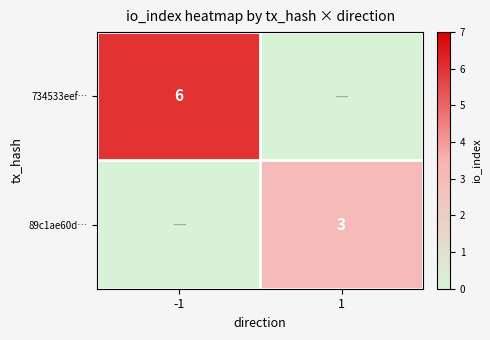

True or false: 734533eef… has a value of 8 at -1.

False